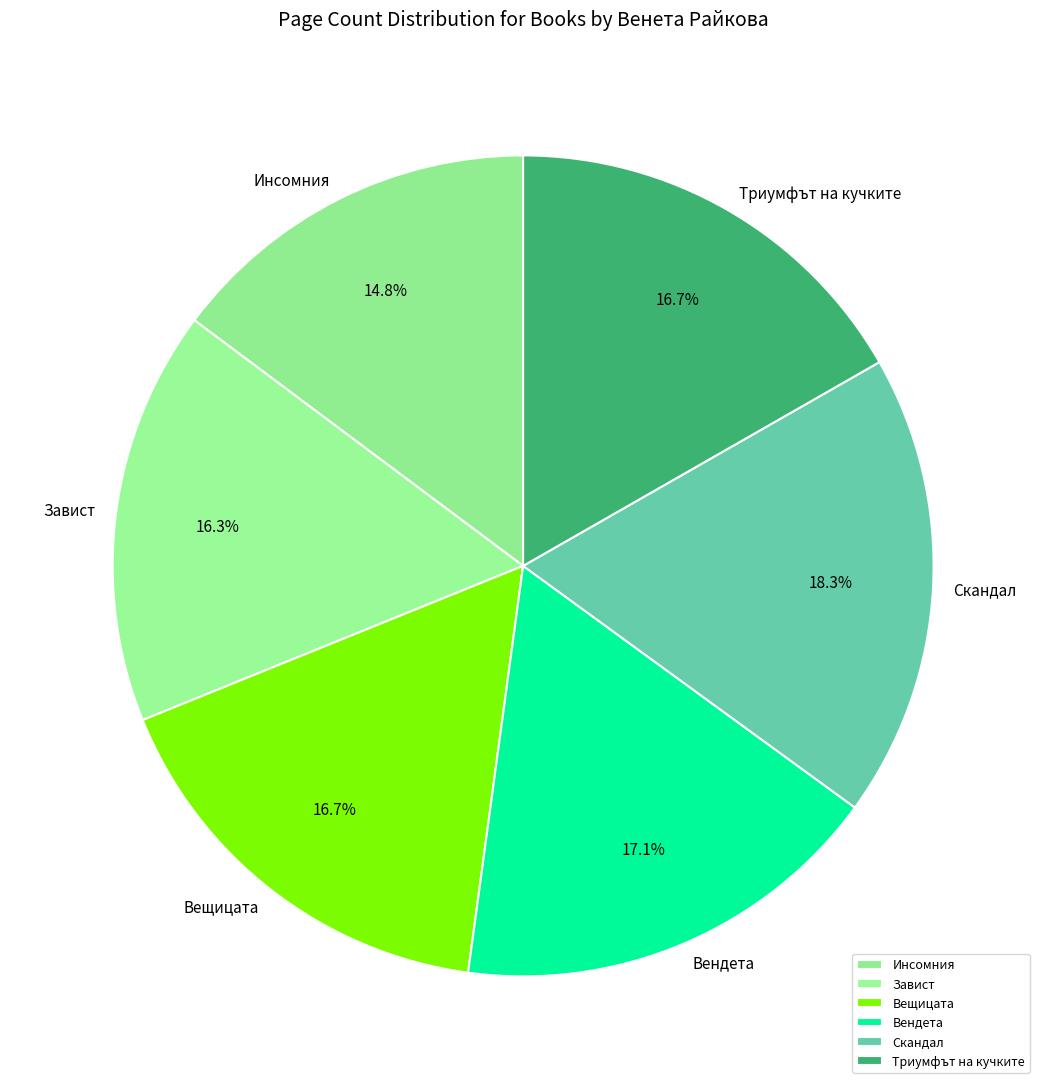

How many segments does this pie chart have?

6